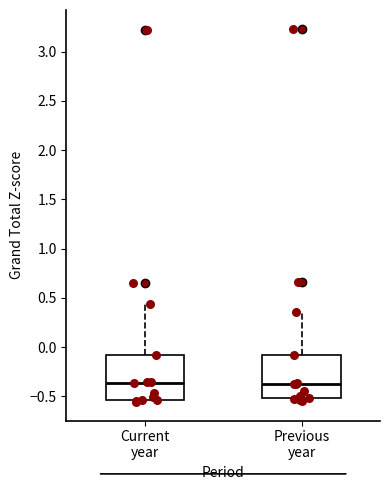

Where does the upper whisker of the box for Previous year end on the y-axis? The values are not printed on the chart, so give them approximately, as read against the axis.

0.35